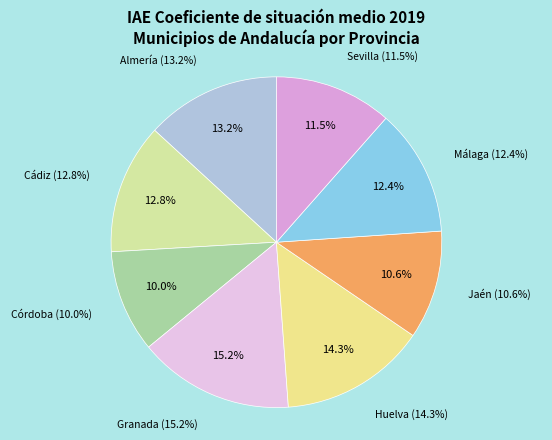

What percentage do Sevilla and Jaén together represent?

22.1%